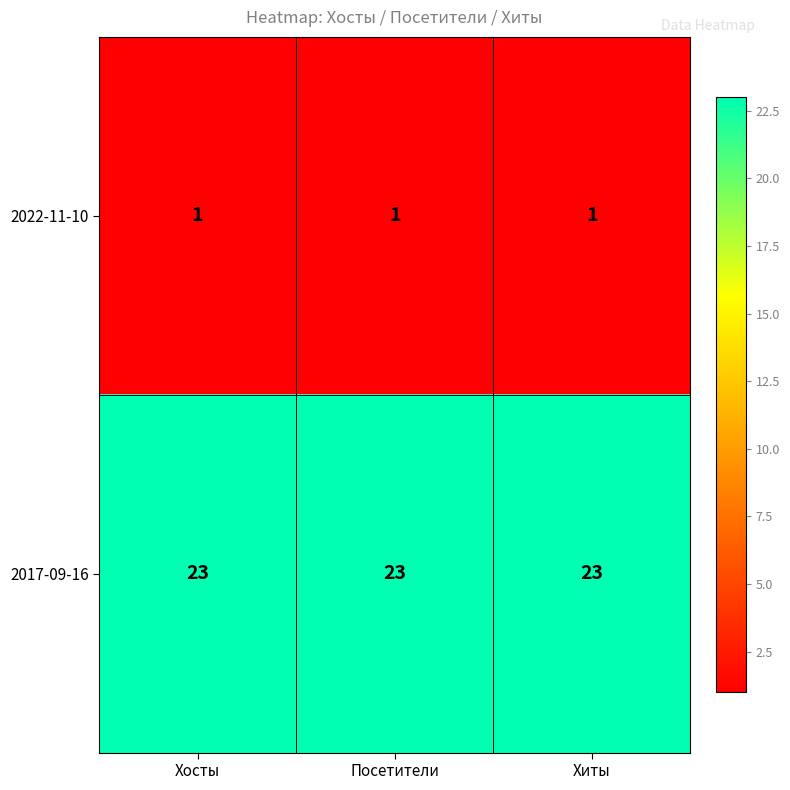

At how many categories does at least one series exceed 16?

3